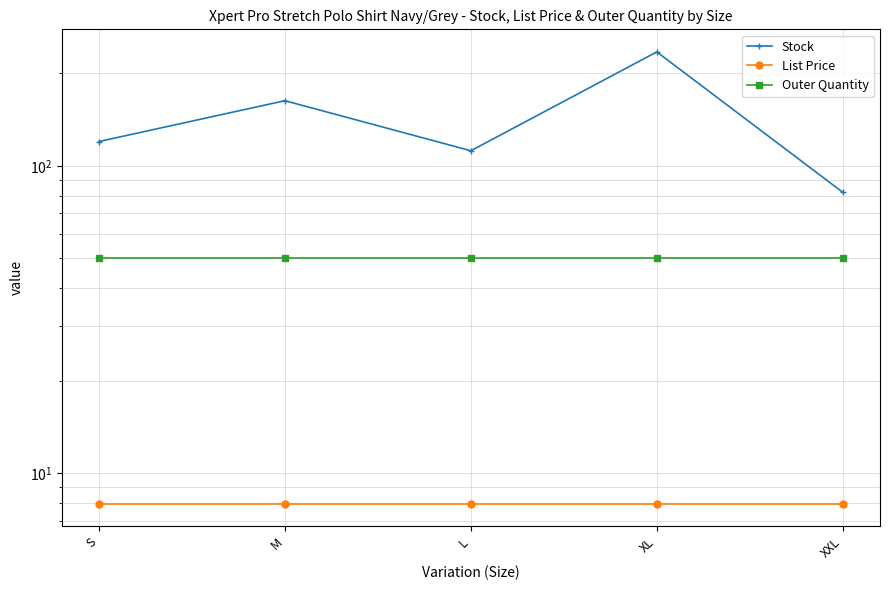

At which category is the sum across all series the highest?

XL